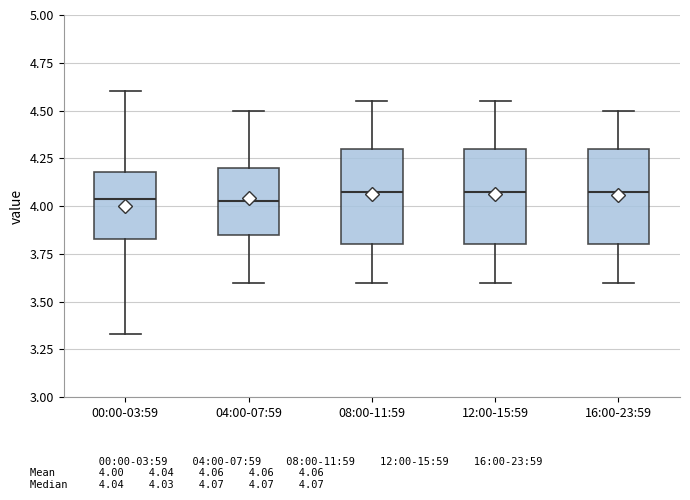

Where is the lower edge of the box for 12:00-15:59 on the y-axis? The values are not printed on the chart, so give them approximately, as read against the axis.

3.80